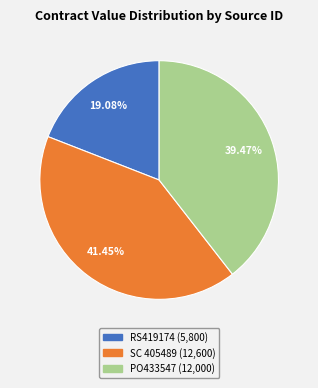

Combined, do SC 405489 and PO433547 account for over 50%?

Yes